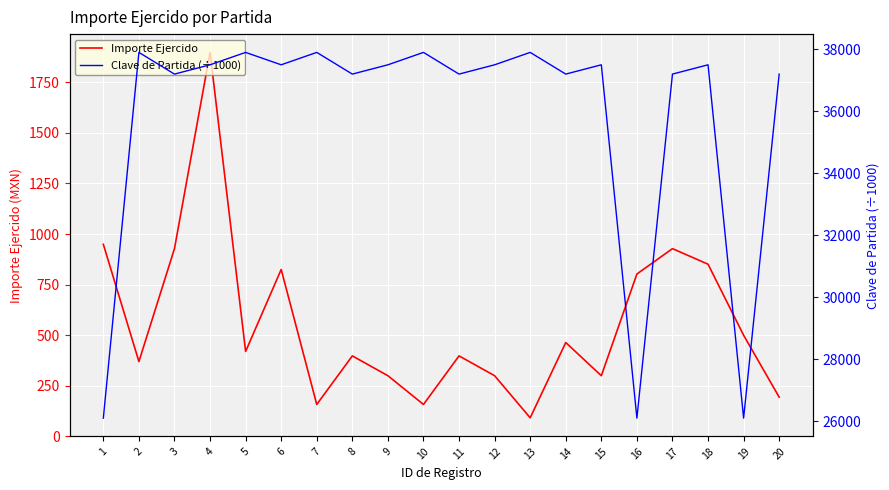

True or false: Importe Ejercido and Clave de Partida (÷1000) cross at least once.

False